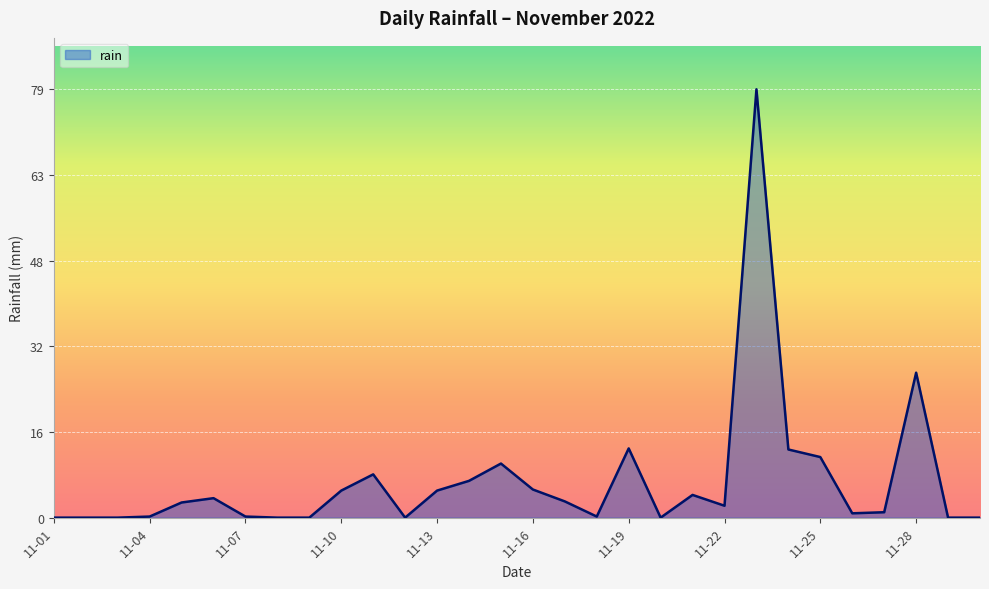

What is the maximum value shown in the chart?

79.2